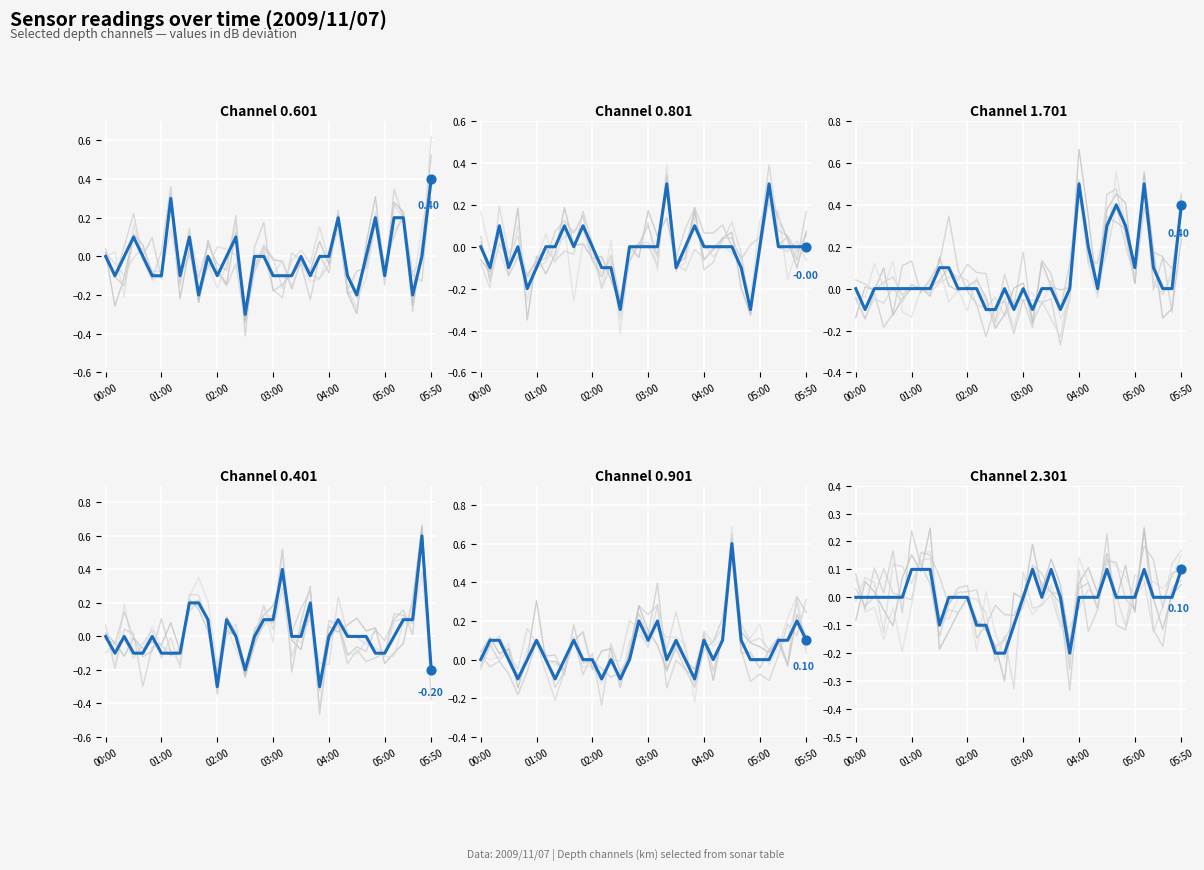

Which series reaches the maximum Y coordinate?

0.401